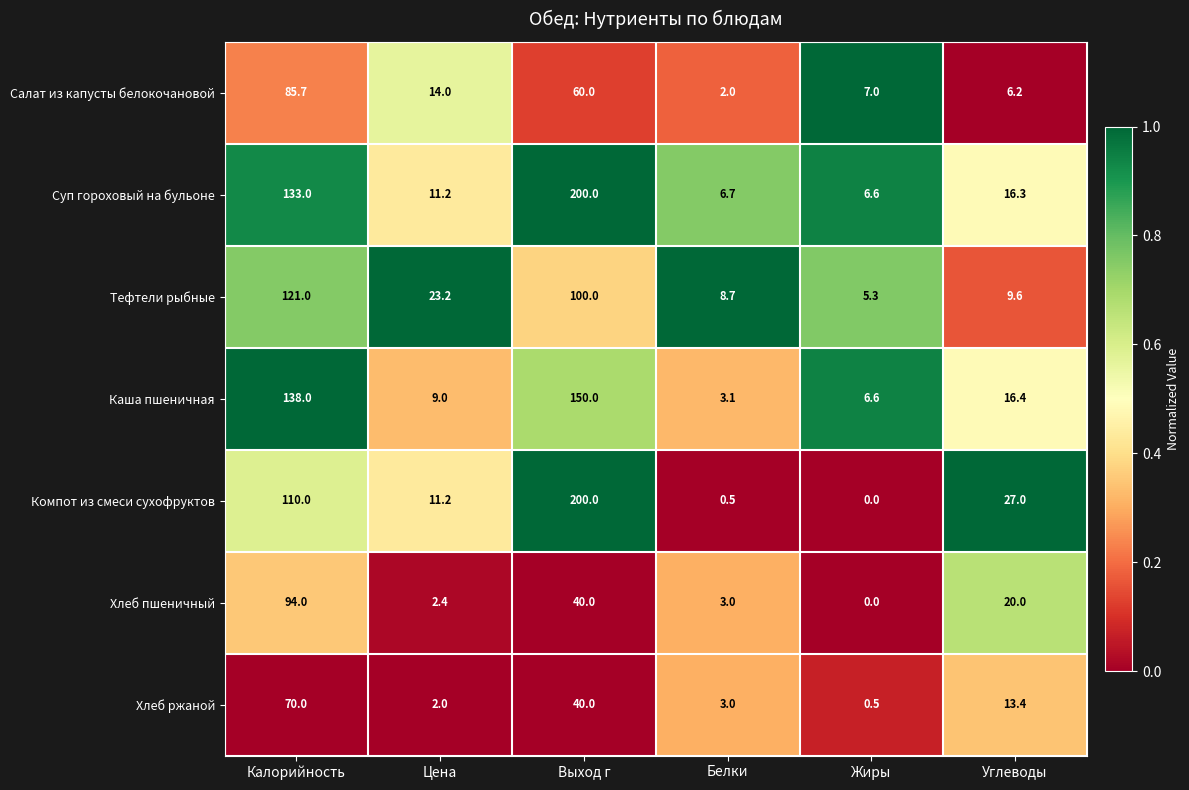

Rank the categories by Хлеб ржаной value from highest to lowest.

Калорийность, Выход г, Углеводы, Белки, Цена, Жиры